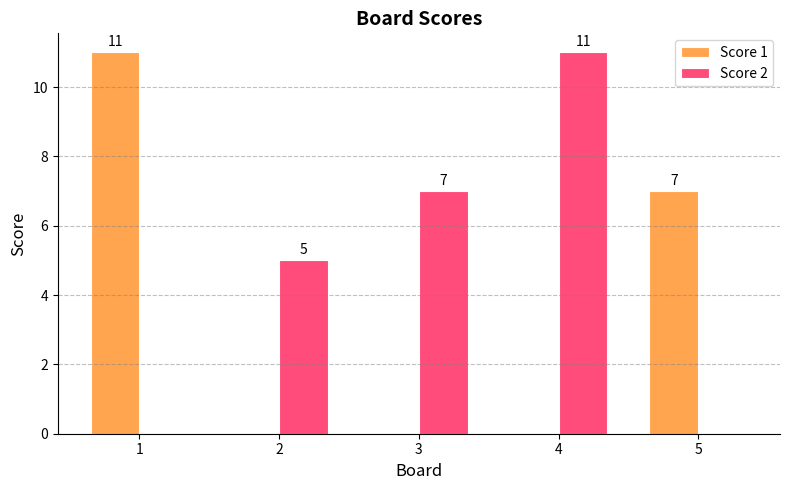

How many groups of bars are there?

5